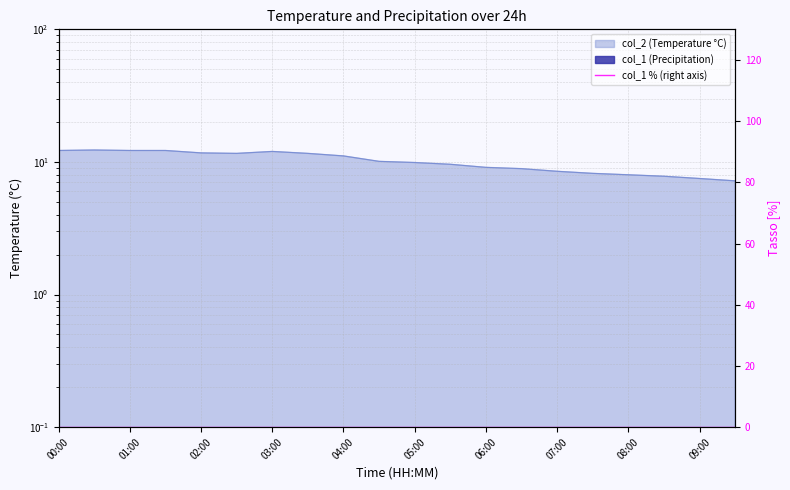

What position from the right is 00:00?

20